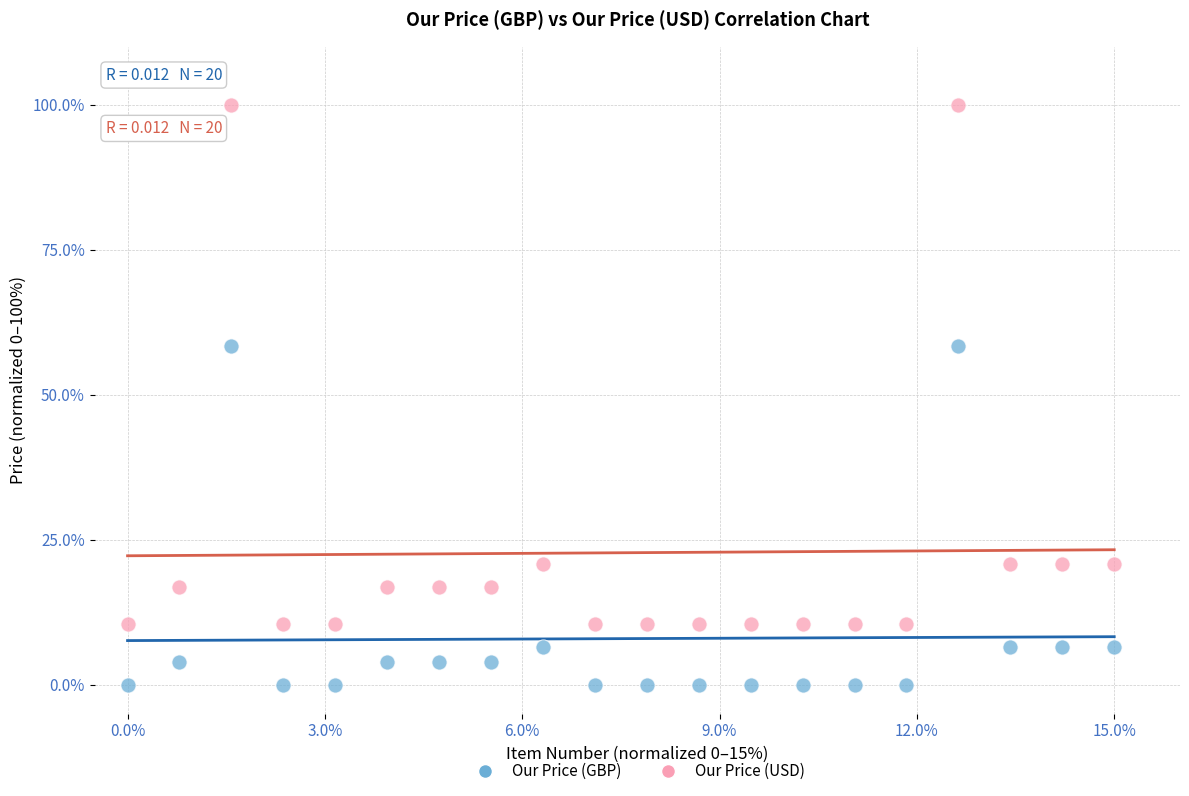

Across all data points, what is the range of Y values (max minus min)?

100.0